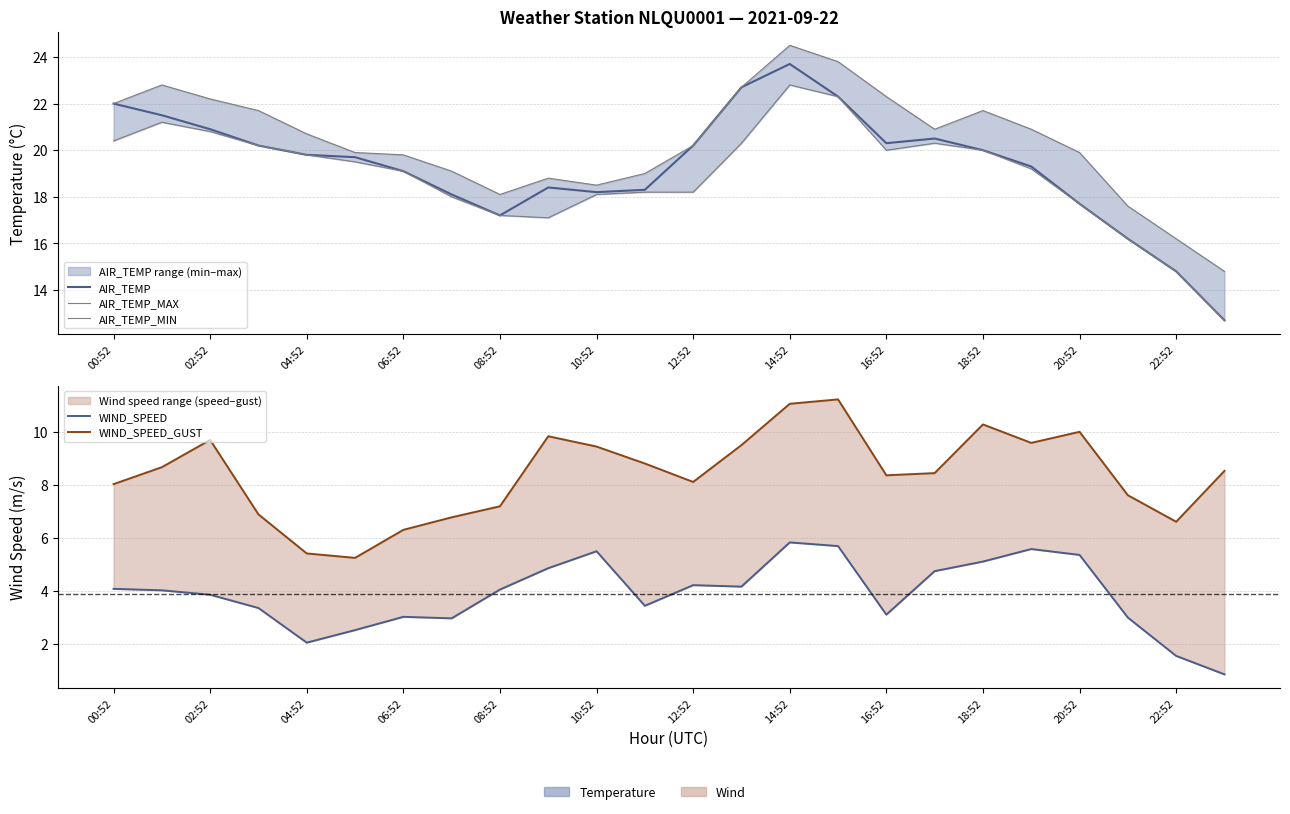

What is the difference between the second highest and minimum values in the AIR_TEMP series?

10.0